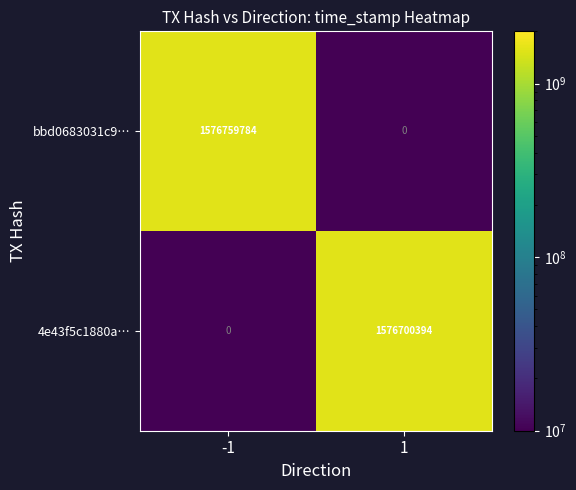

Reading left to right, list all the values displayed in this chart.

bbd0683031c9…: -1=1576759784	1=0
4e43f5c1880a…: -1=0	1=1576700394